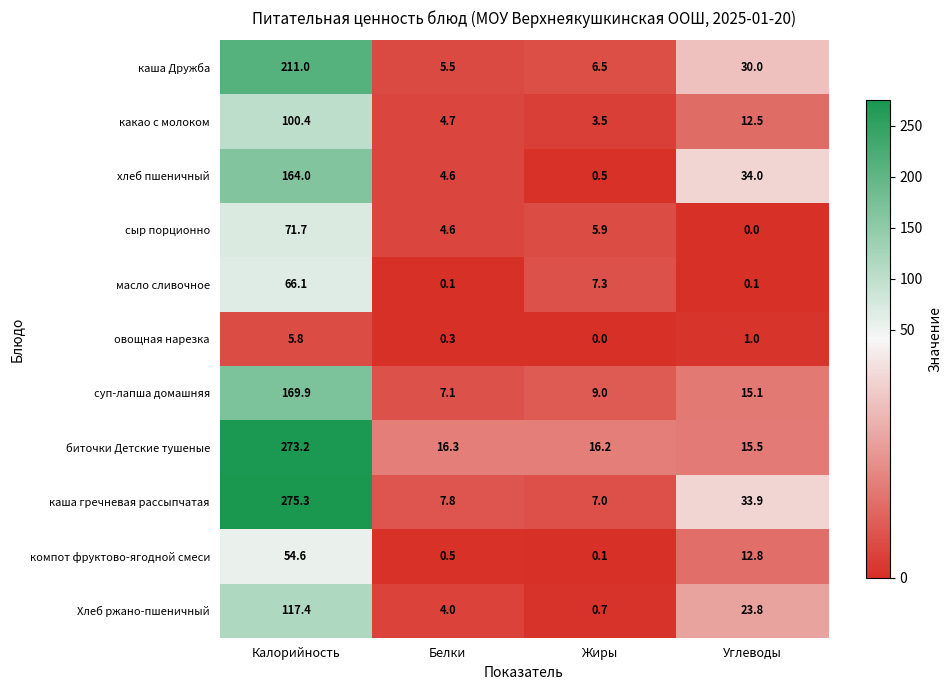

Where does the сыр порционно series first go above 5?

Калорийность